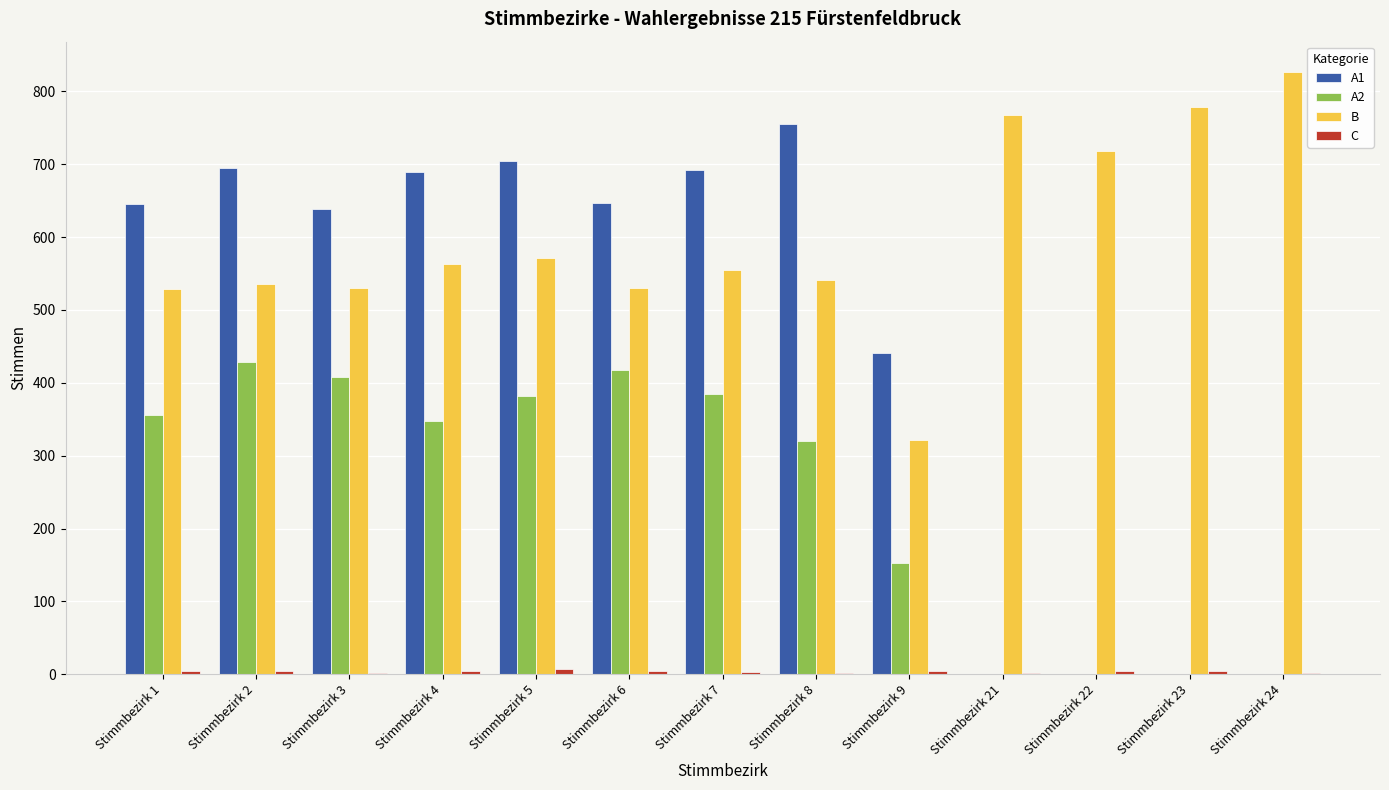

The A2 series shows 0 at Stimmbezirk 22. True or false?

True